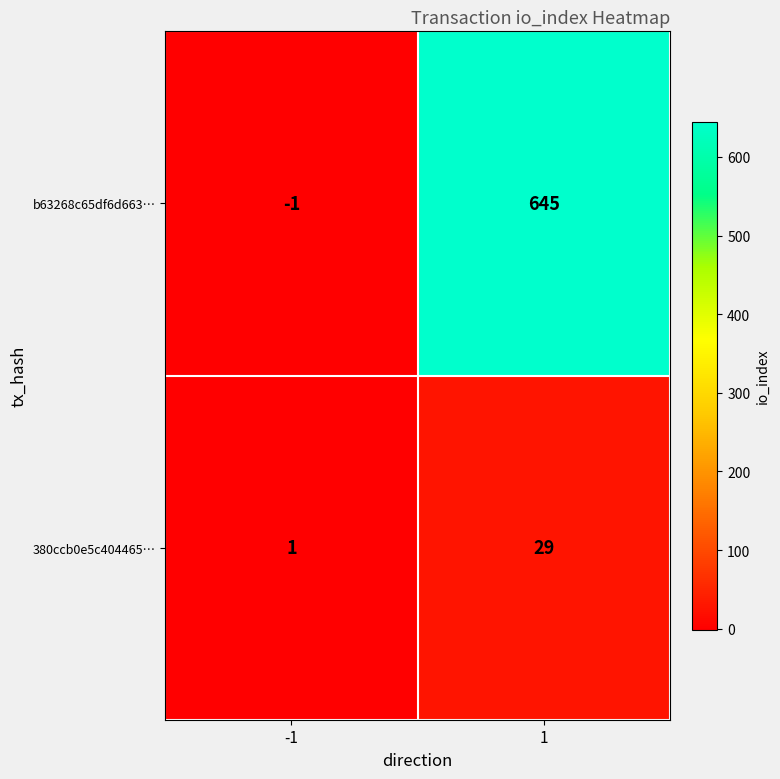

List the series in order of their overall mean, lowest first.

380ccb0e5c404465…, b63268c65df6d663…